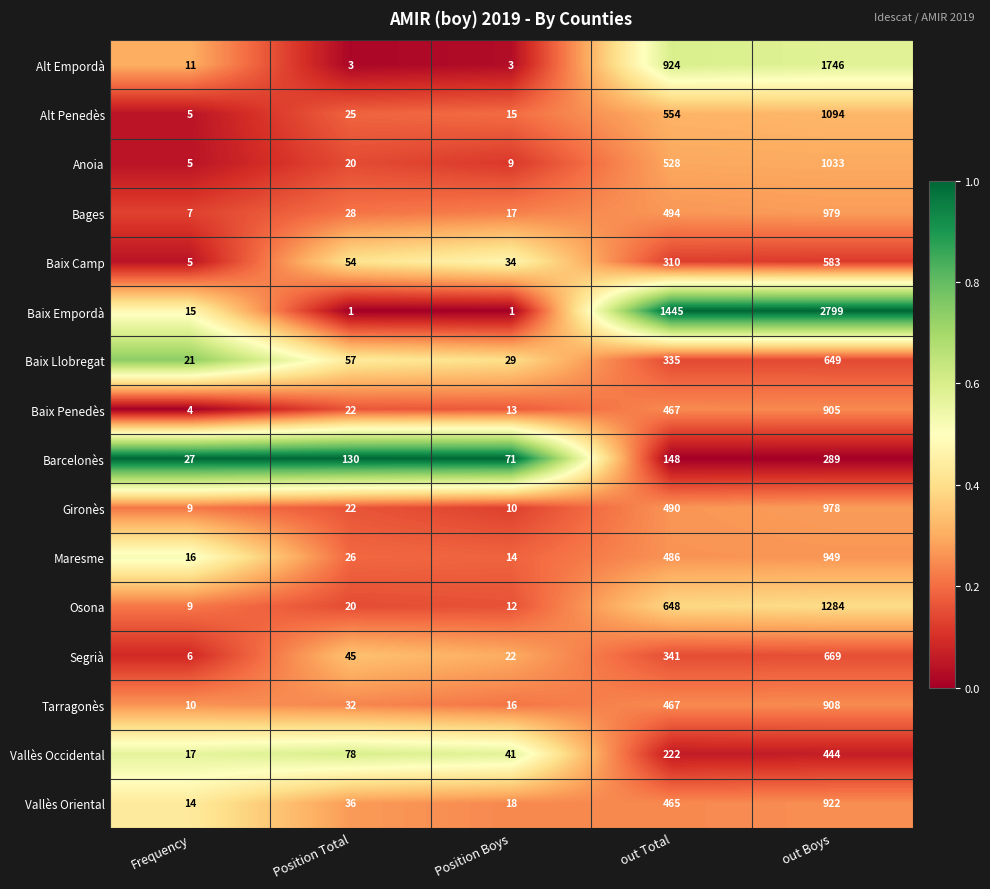

What is the approximate value of Baix Penedès at out Total, to the nearest 10?

470